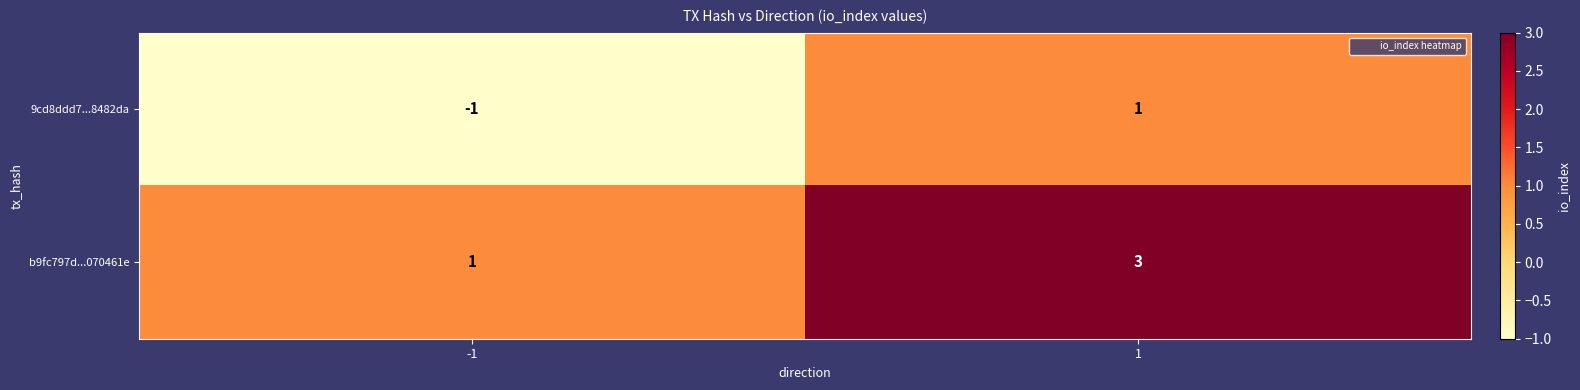

The 9cd8ddd7...8482da series shows 0 at 1. True or false?

False